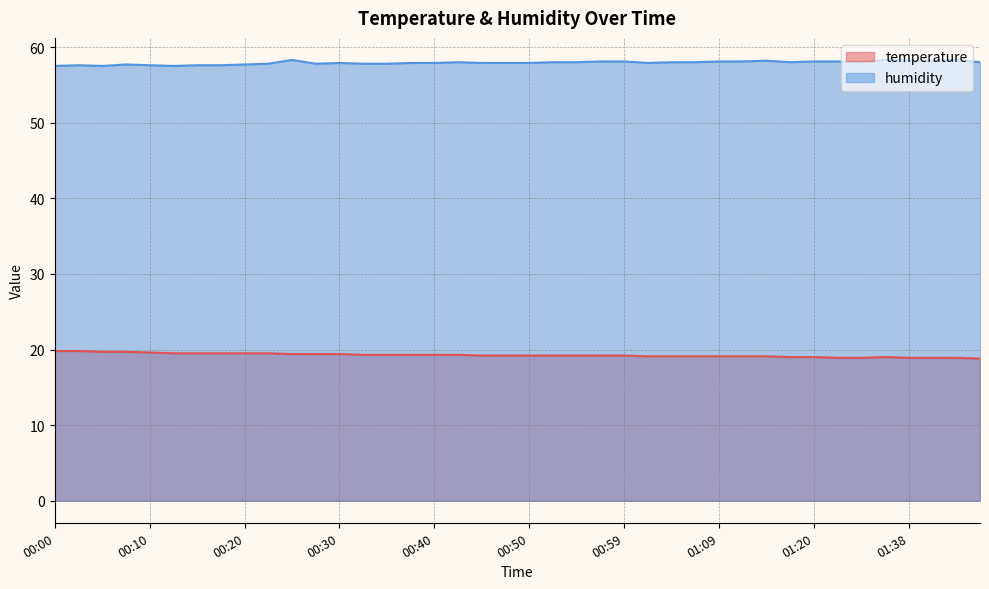

True or false: temperature has more than 0 points higher than both neighbors.

True